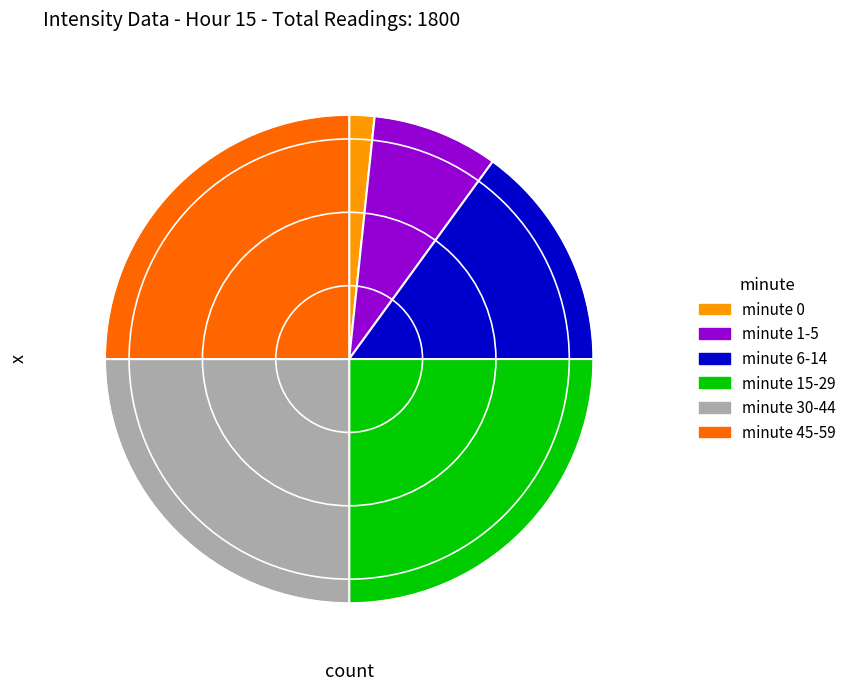

Is there a majority slice in this chart?

No